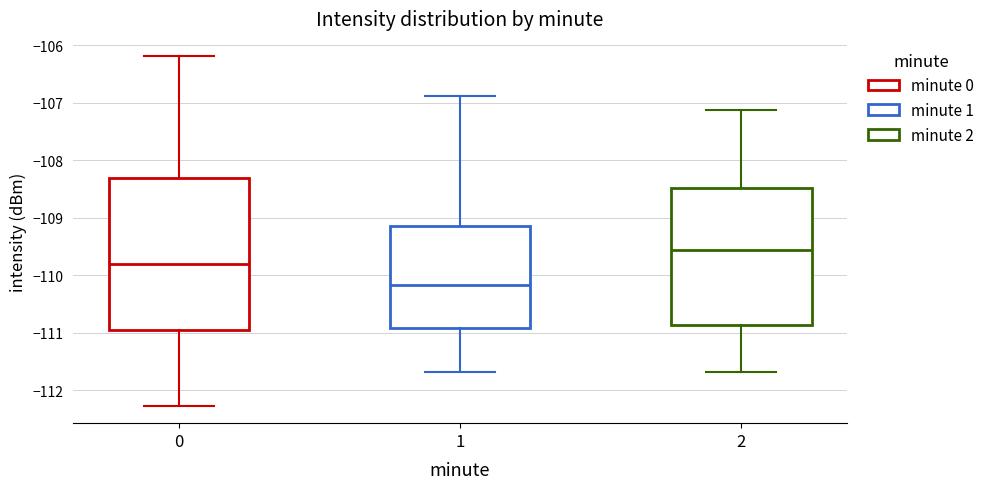

Comparing the boxes themselves (not the whiskers), which one is the tallest?

0